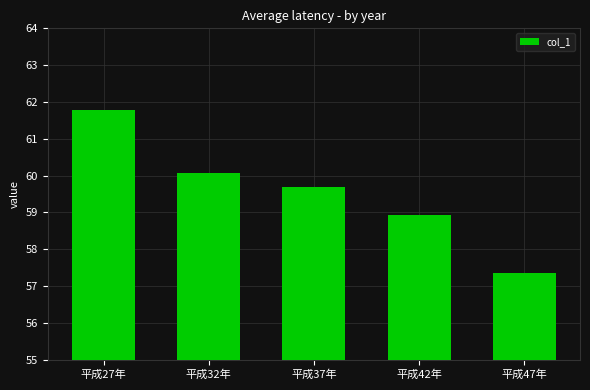

How many distinct data groups are displayed?

1